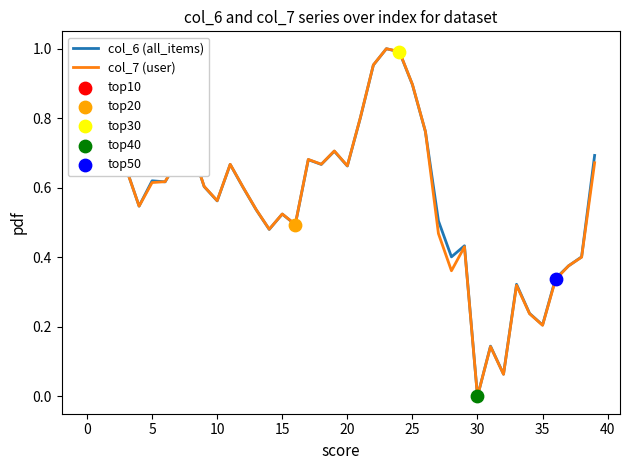

How many lines are shown in the chart?

2